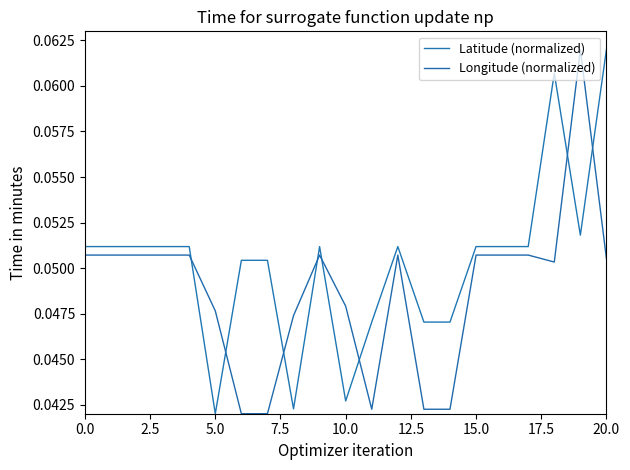

How many lines are shown in the chart?

2